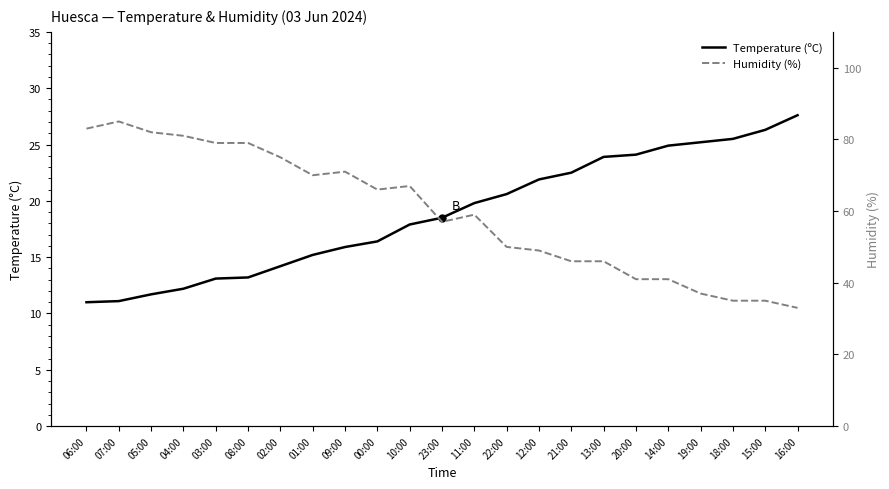

At 01:00, list the series in order from smallest to largest.

Temperature (ºC), Humidity (%)